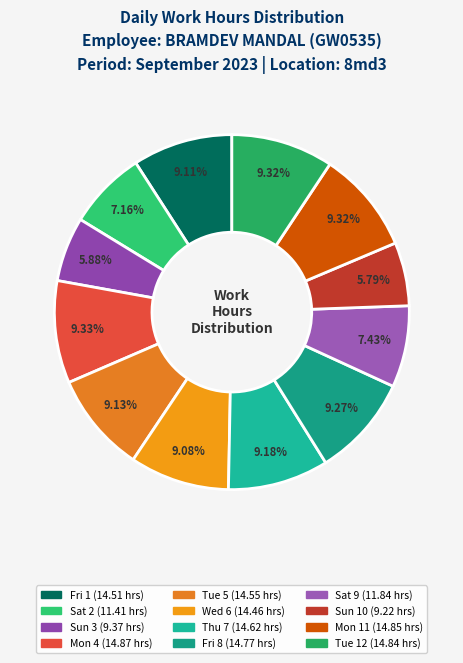

Count the number of slices in the pie.

12